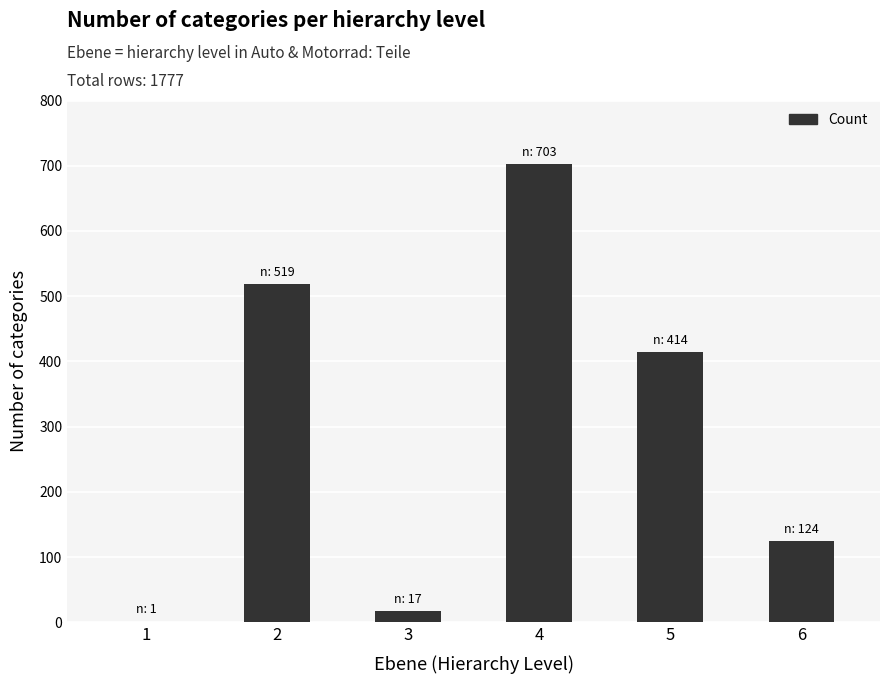

Is it true that the value at 4 is 703?

True